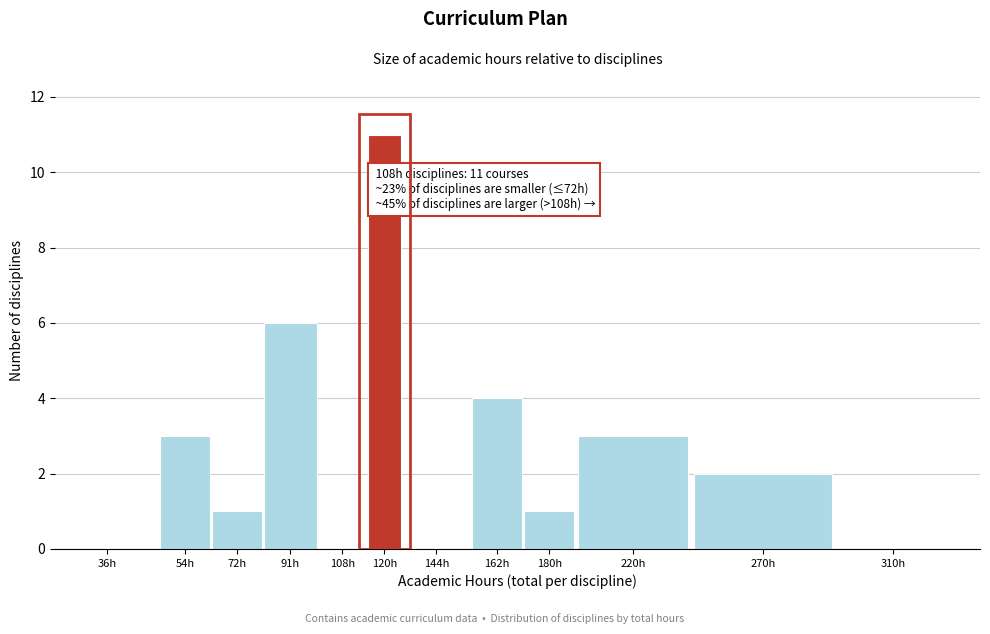

Reading right to left, what are all the values shown in this chart?

310h=0	270h=2	220h=3	180h=1	162h=4	144h=0	120h=11	108h=0	91h=6	72h=1	54h=3	36h=0